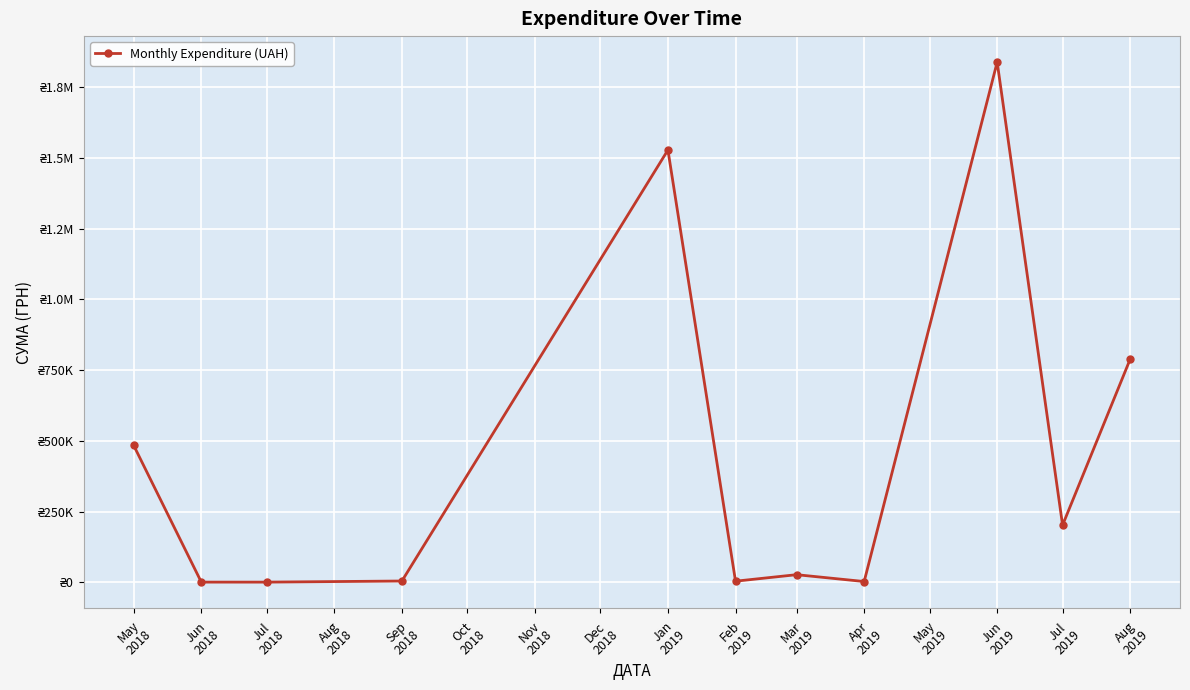

What is the smallest value displayed?

1284.0